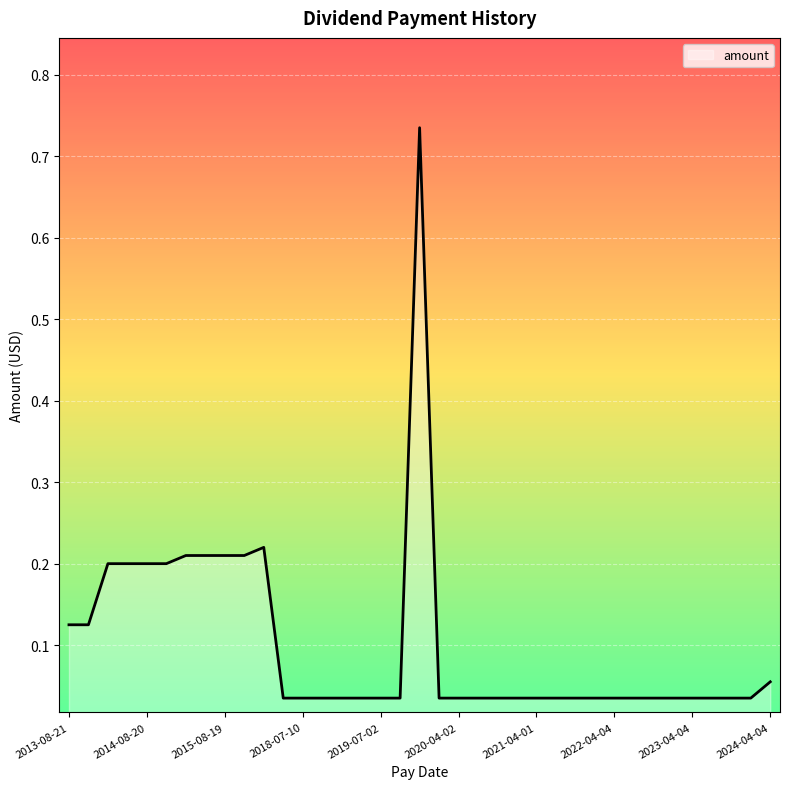

List the labels in order of value, largest first.

2019-12-23, 2016-02-17, 2015-02-18, 2015-05-20, 2015-08-19, 2015-11-18, 2014-02-19, 2014-05-21, 2014-08-20, 2014-11-19, 2013-08-21, 2013-11-20, 2024-04-04, 2018-04-05, 2018-07-10, 2018-10-02, 2019-01-04, 2019-04-12, 2019-07-02, 2019-10-02, 2020-01-03, 2020-04-02, 2020-07-02, 2020-10-02, 2021-01-04, 2021-04-01, 2021-07-01, 2021-10-05, 2022-01-04, 2022-04-04, 2022-07-05, 2022-10-04, 2023-01-04, 2023-04-04, 2023-07-06, 2023-10-04, 2024-01-09